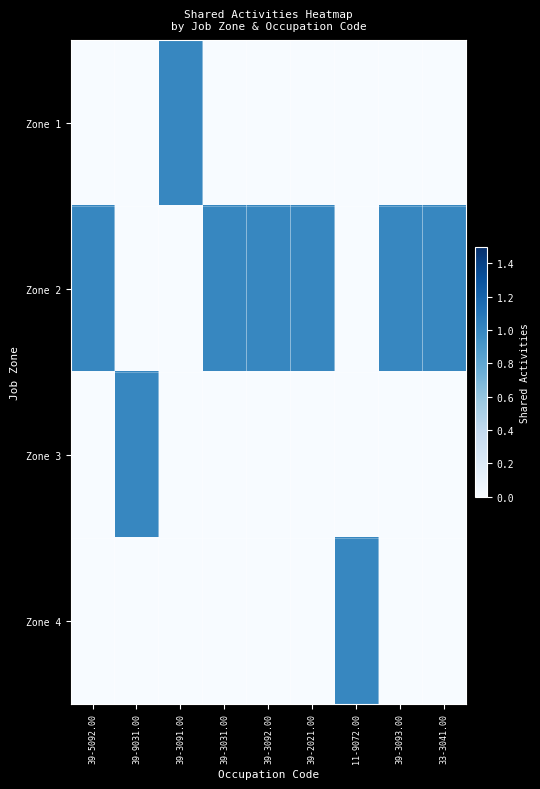

At which category is the sum across all series the highest?

39-5092.00